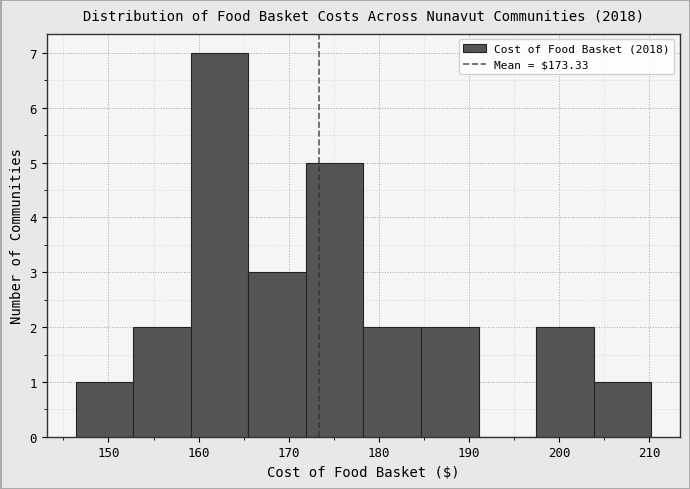

Reading left to right, list every bar in this chart as the range it spans on the x-axis followed by its height. Neither the bar edges nor the heights are printed on the chart, so give them approximately, as read against the axes.

146 to 153: 1
153 to 159: 2
159 to 166: 7
166 to 172: 3
172 to 178: 5
178 to 185: 2
185 to 191: 2
191 to 197: 0
197 to 204: 2
204 to 210: 1